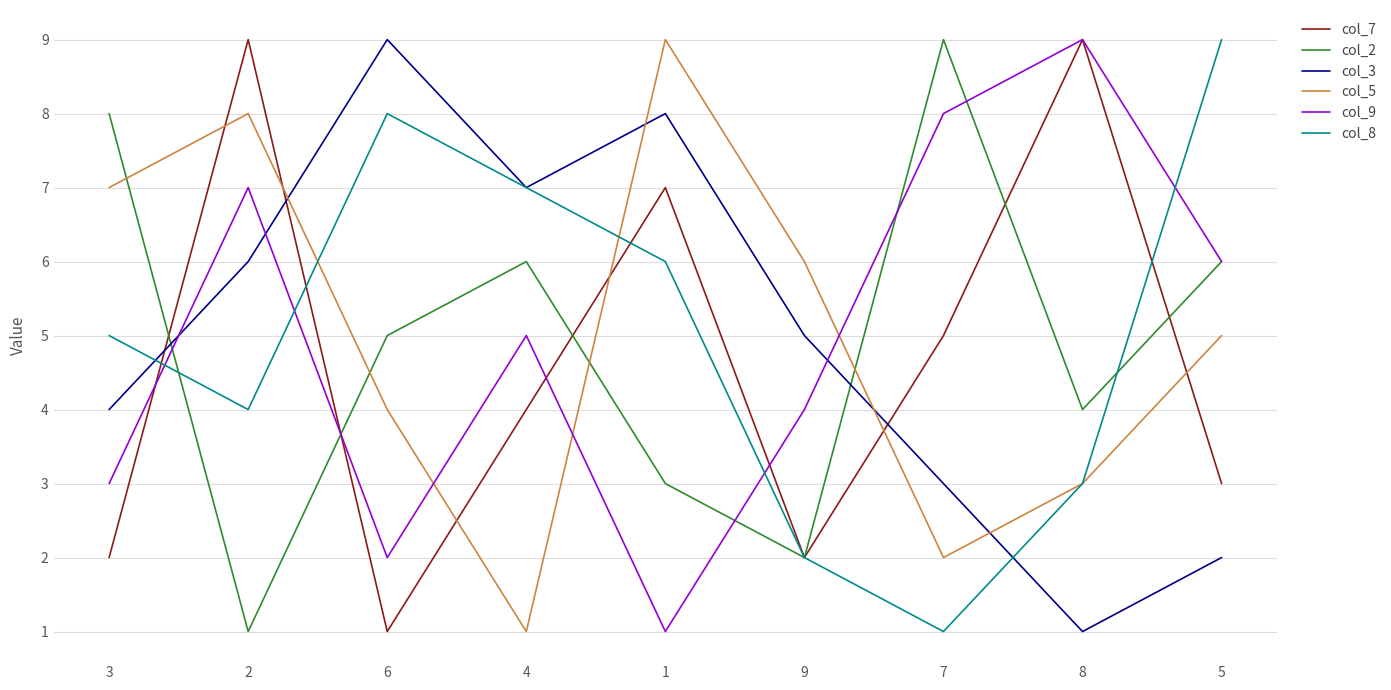

Reading left to right, what are all the values shown in this chart?

col_7: 2	9	1	4	7	2	5	9	3
col_2: 8	1	5	6	3	2	9	4	6
col_3: 4	6	9	7	8	5	3	1	2
col_5: 7	8	4	1	9	6	2	3	5
col_9: 3	7	2	5	1	4	8	9	6
col_8: 5	4	8	7	6	2	1	3	9